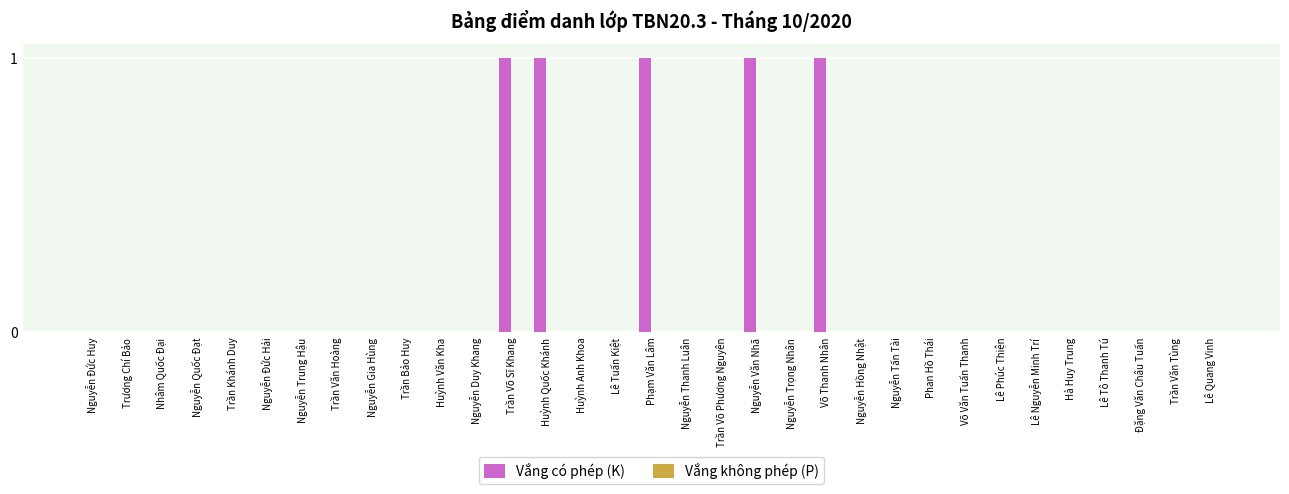

What is the sum of all values?

5